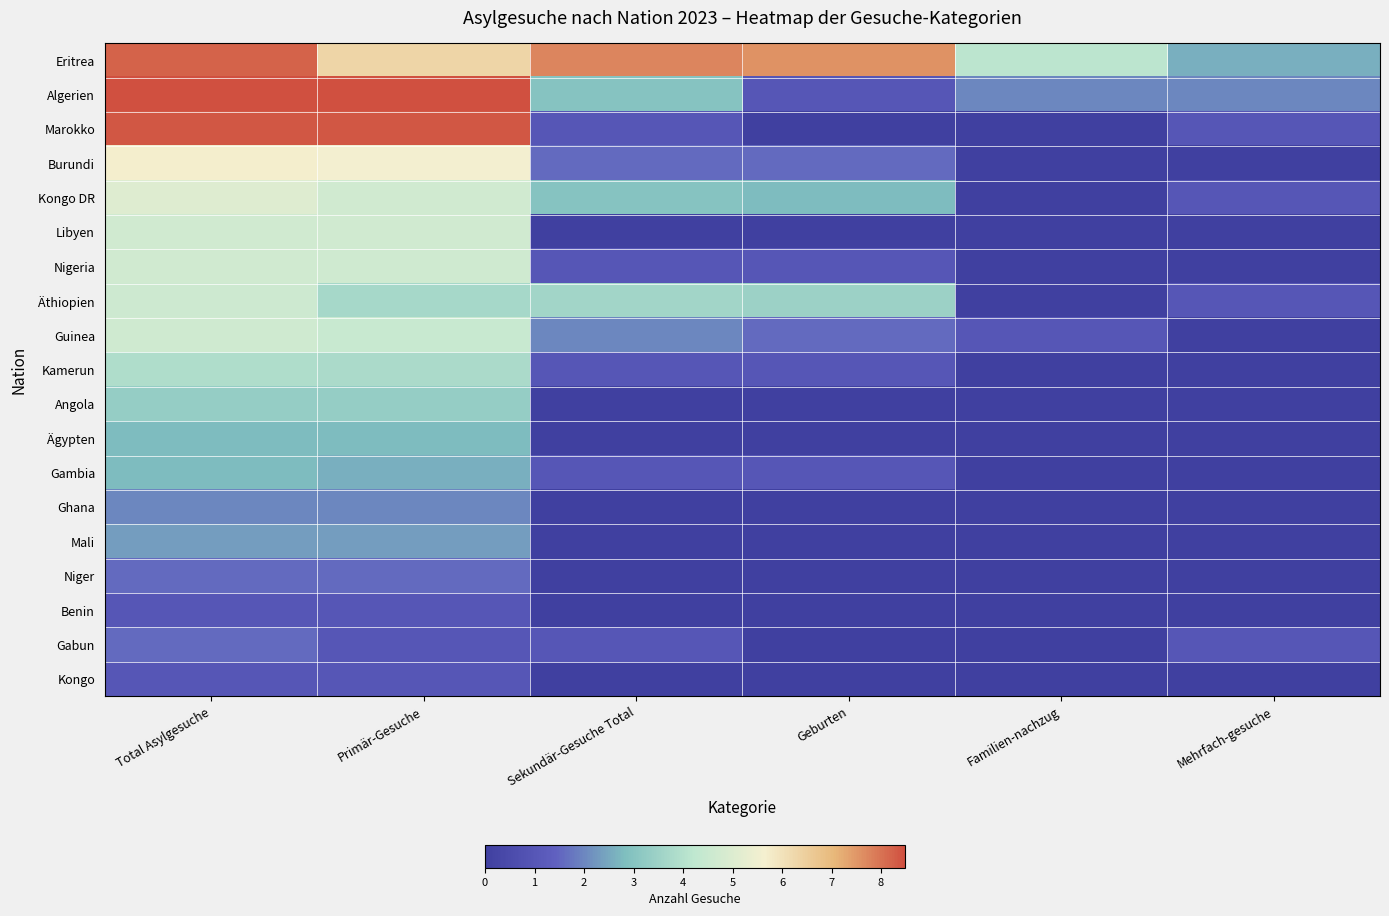

At how many categories does at least one series exceed 7?

4